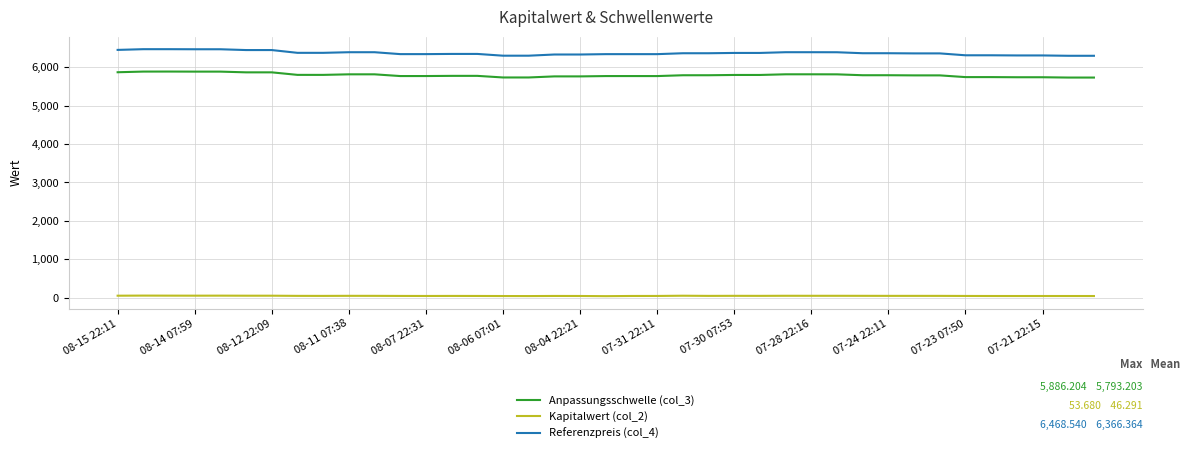

True or false: Referenzpreis (col_4) and Kapitalwert (col_2) cross at least once.

False